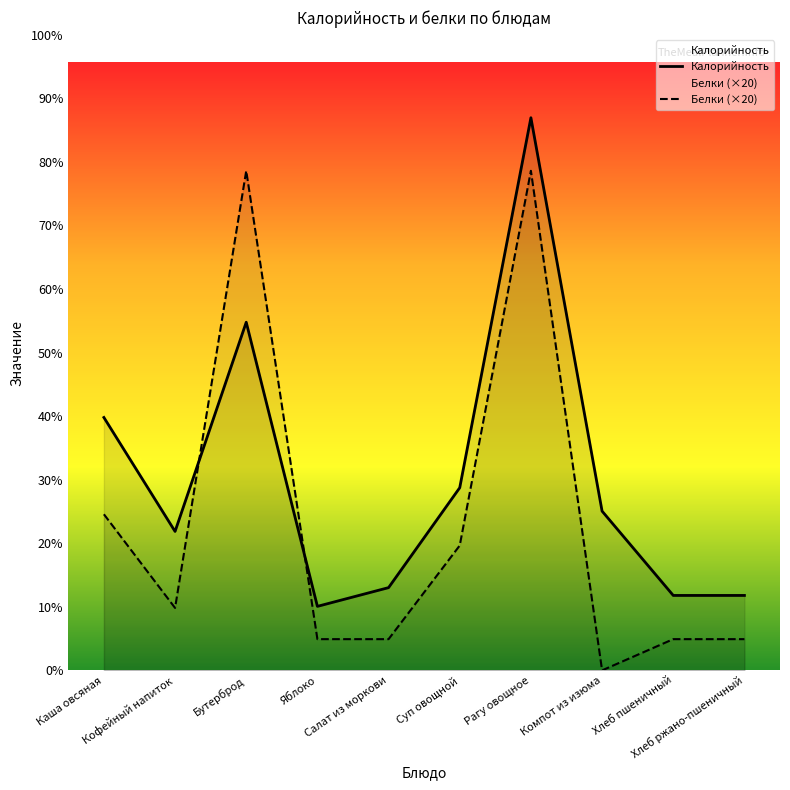

Reading left to right, extract all data points from this chart.

Калорийность: 162	89	223	41	53	117	354	102	48	48
Белки (×20): 100	40	320	20	20	80	320	0	20	20